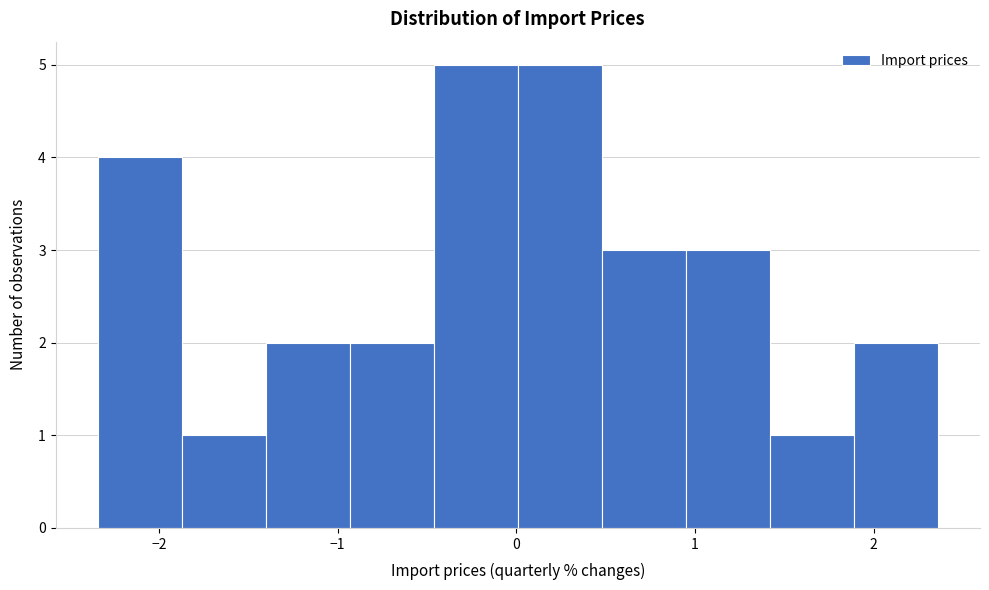

Reading left to right, transcribe this chart: for each bar, give the range it covers on the x-axis and its height. Neither the bar edges nor the heights are printed on the chart, so give them approximately, as read against the axes.

-2.3 to -1.9: 4
-1.9 to -1.4: 1
-1.4 to -0.9: 2
-0.9 to -0.5: 2
-0.5 to 0.0: 5
0.0 to 0.5: 5
0.5 to 0.9: 3
0.9 to 1.4: 3
1.4 to 1.9: 1
1.9 to 2.4: 2